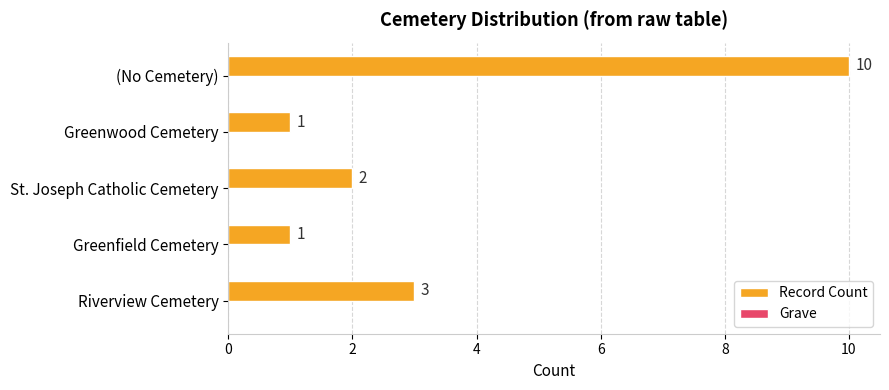

How many distinct data groups are displayed?

1